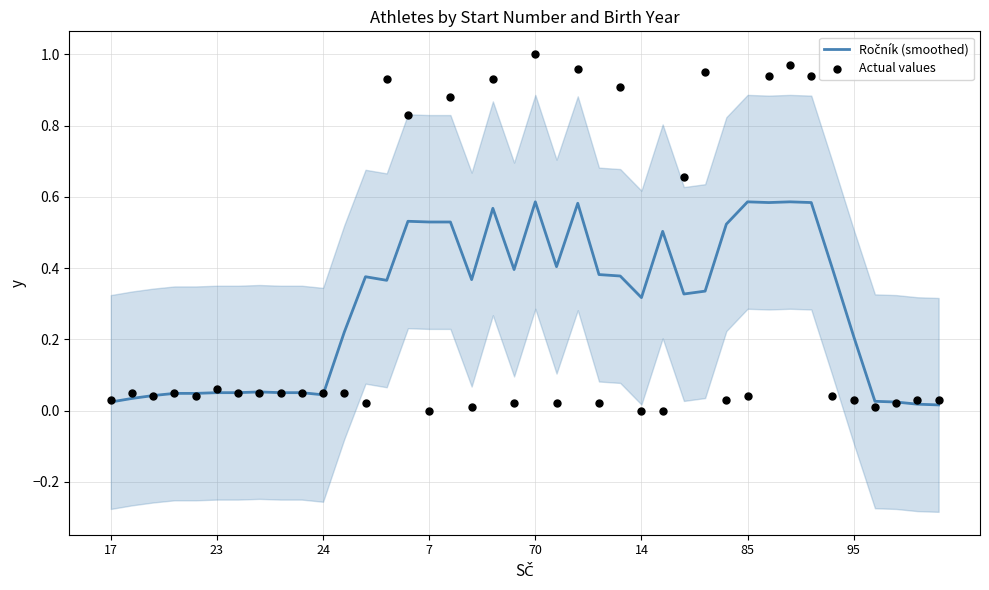

At how many categories does at least one series exceed 0?

40